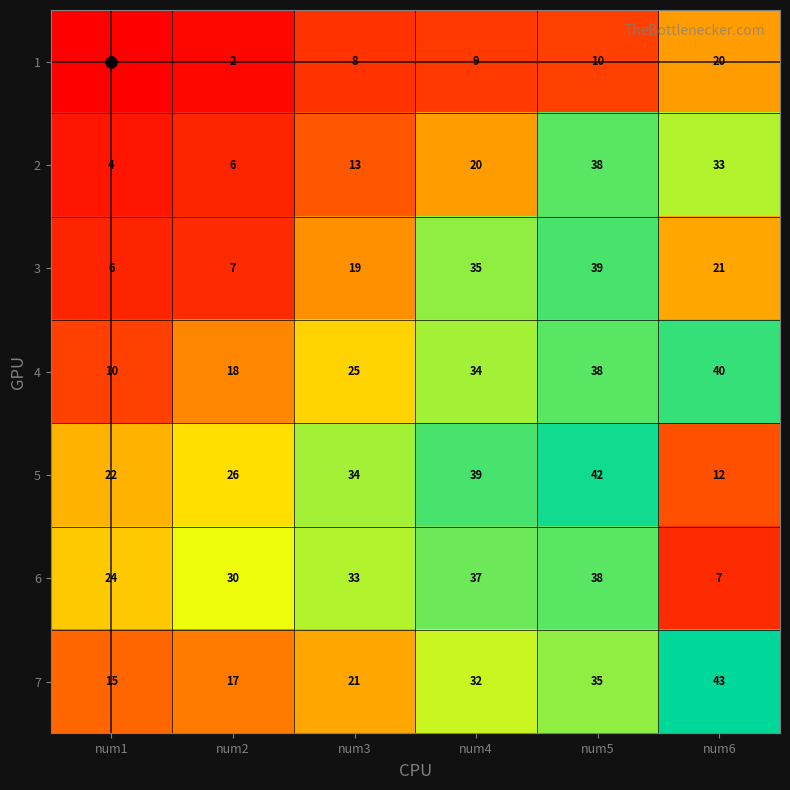

True or false: 7 has a value of 15 at num1.

True